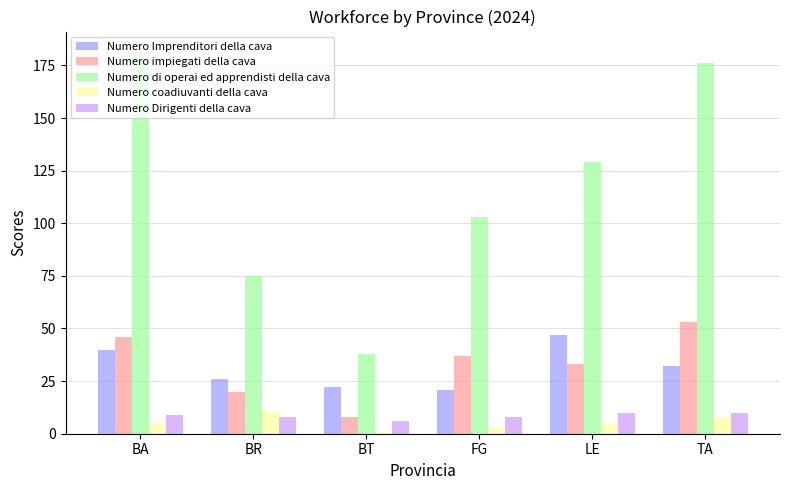

What is the value of the Numero di operai ed apprendisti della cava bar at the 5th from the left?

129